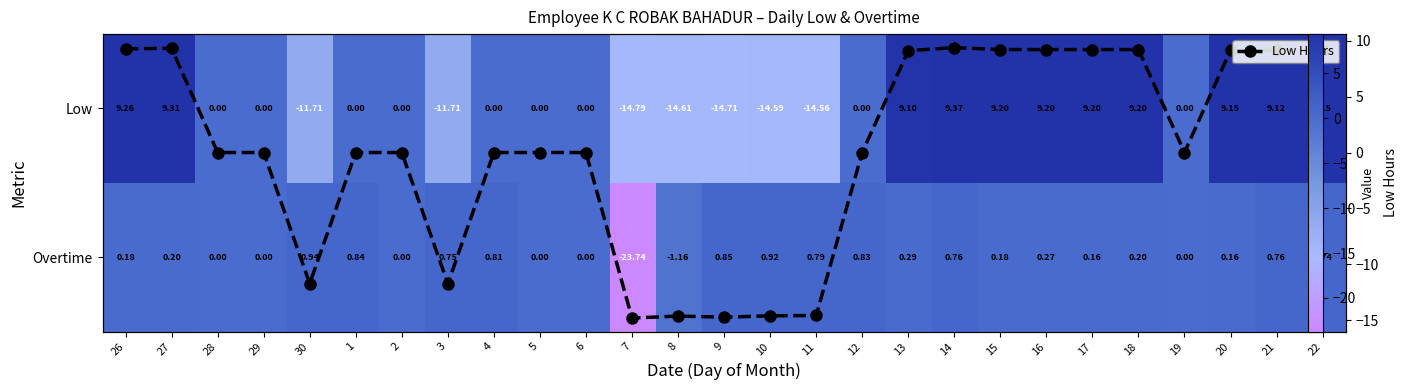

True or false: Overtime has a value of -23.7 at 7.

True